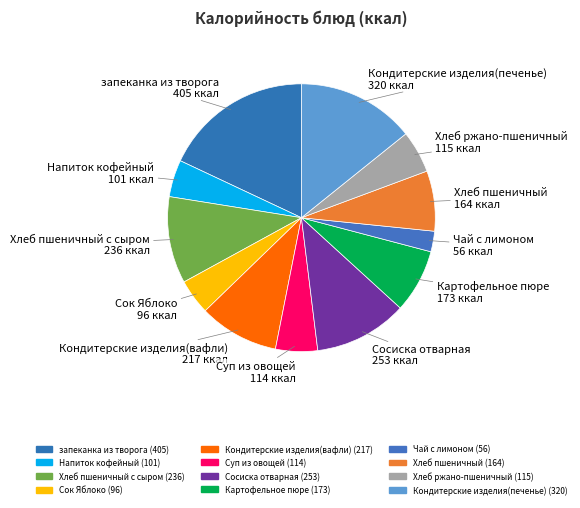

How many slices are in this pie chart?

12